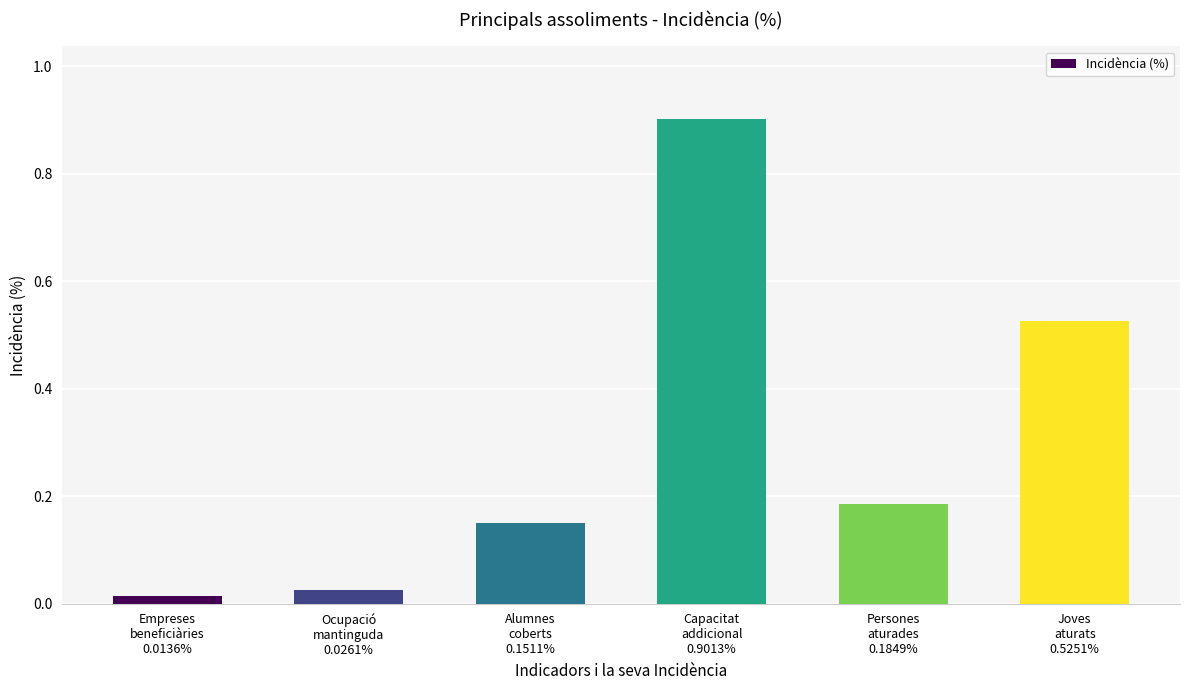

What is the change in value from Empreses
beneficiàries
0.0136% to Persones
aturades
0.1849%?

+0.2